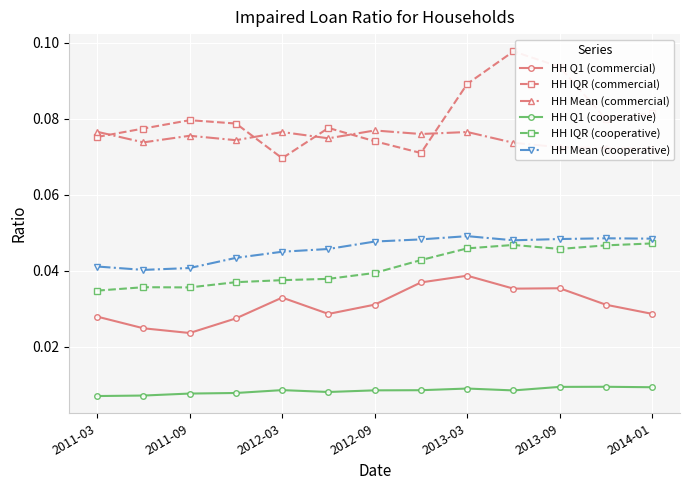

True or false: HH Q1 (commercial) and HH Q1 (cooperative) cross at least once.

False